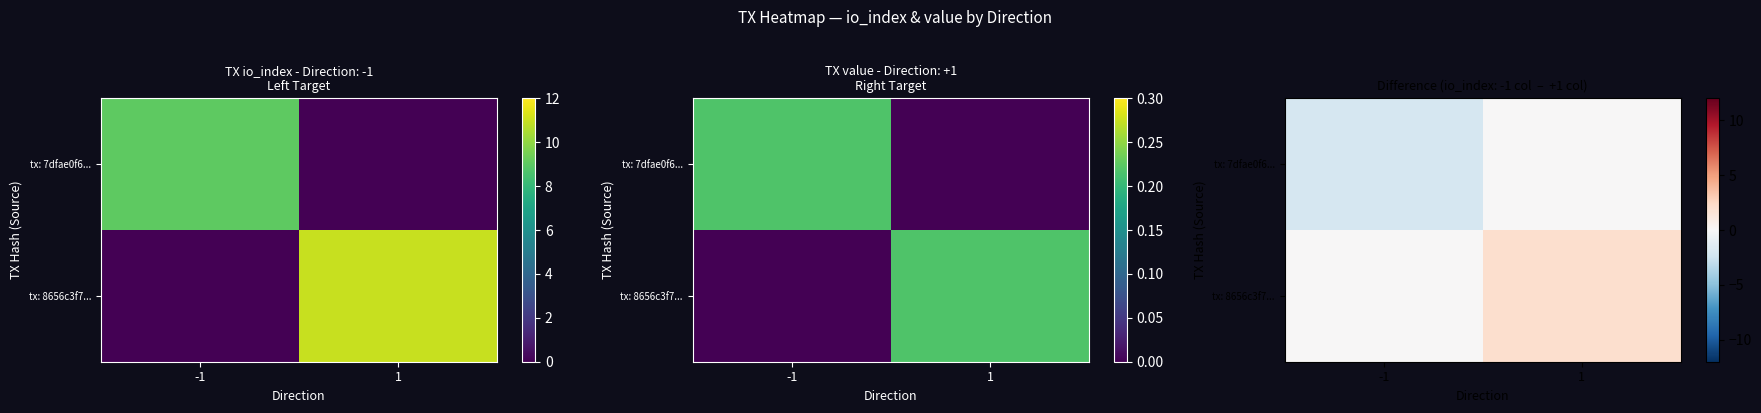

What is the difference between the highest and lowest values at 1?

2